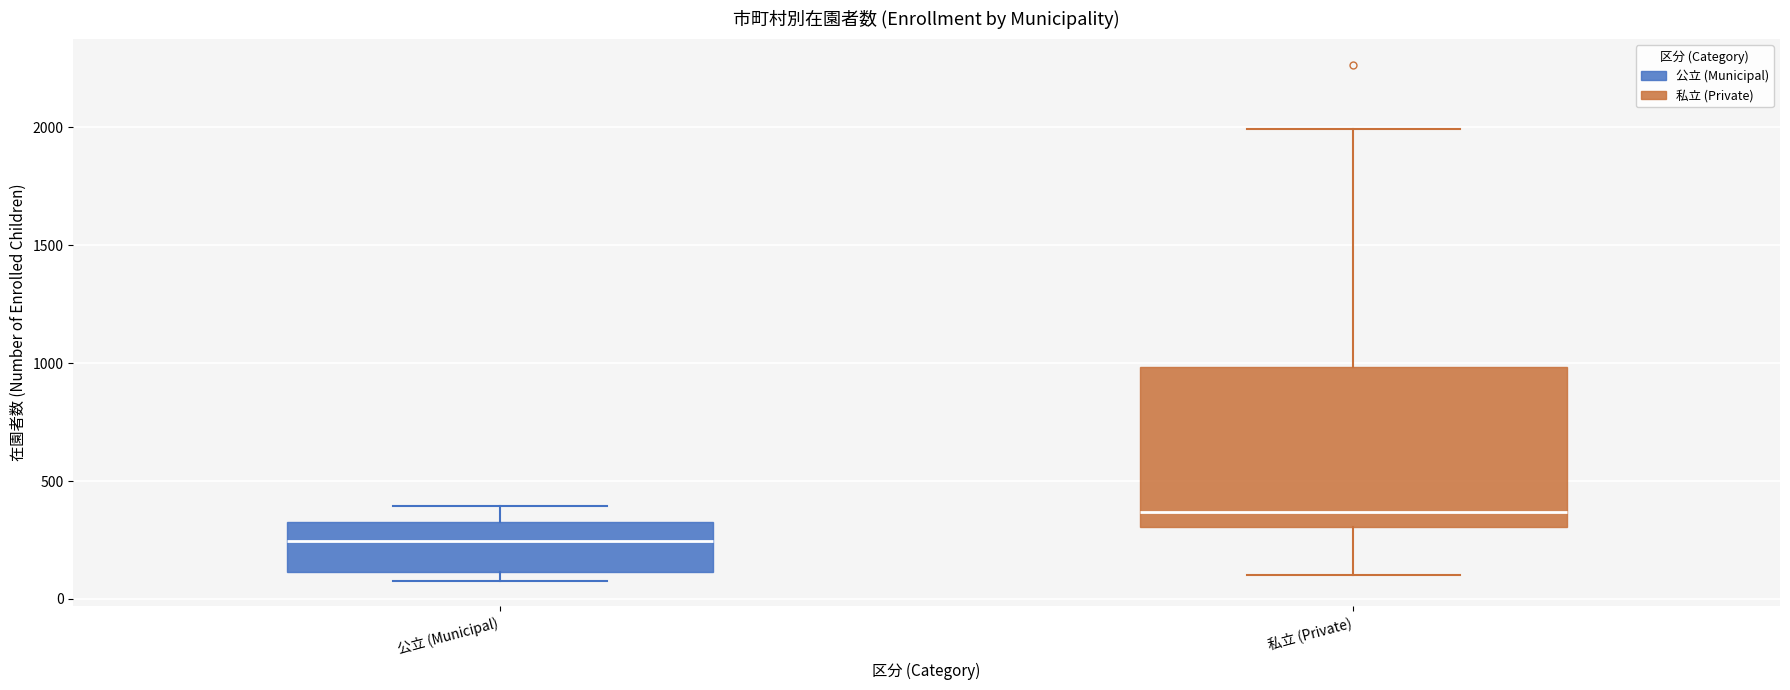

Which box has the highest median line?

私立 (Private)